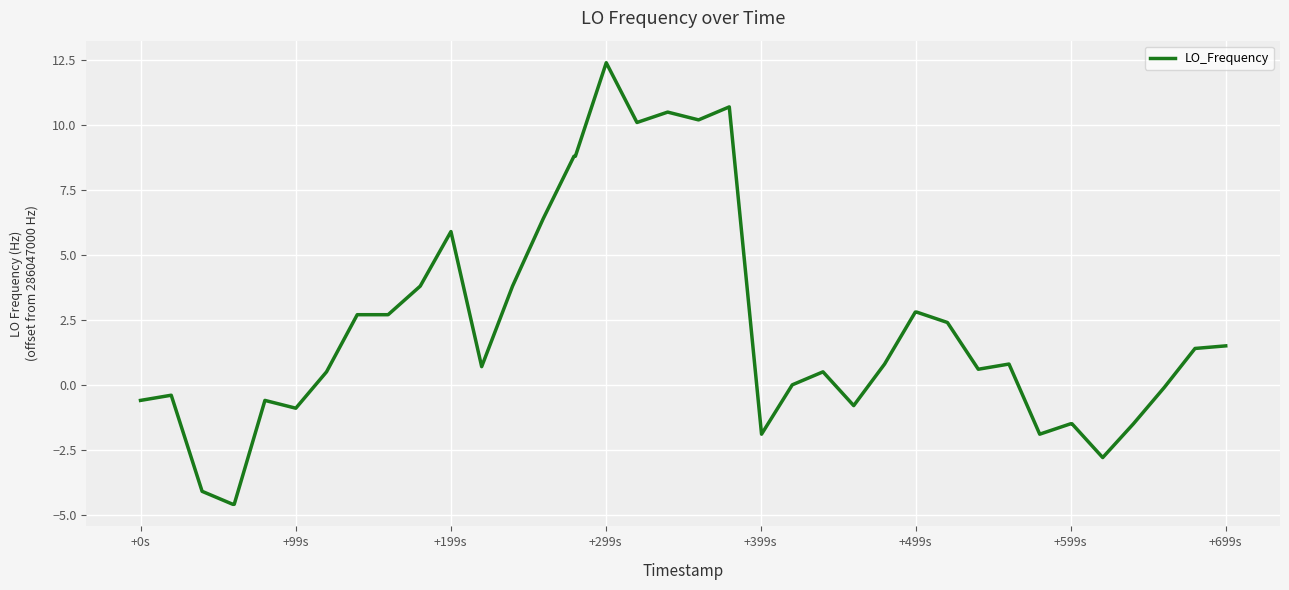

What is the difference between the maximum and minimum values?

17.0